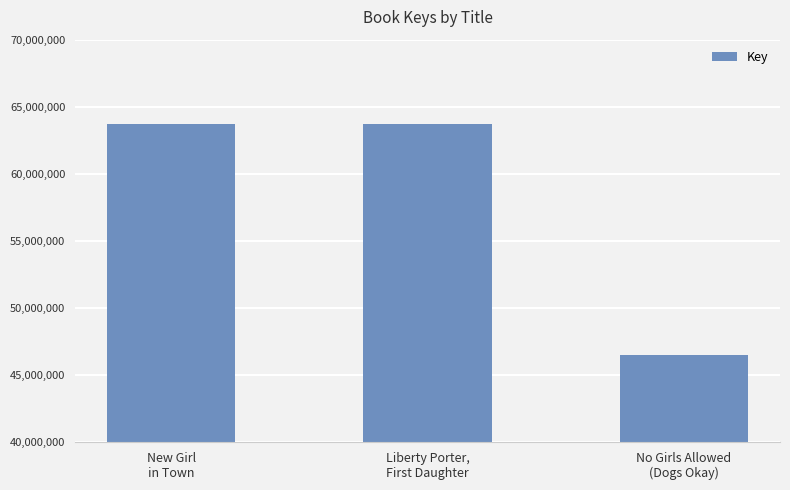

What is the difference between the maximum and minimum values?

17288369